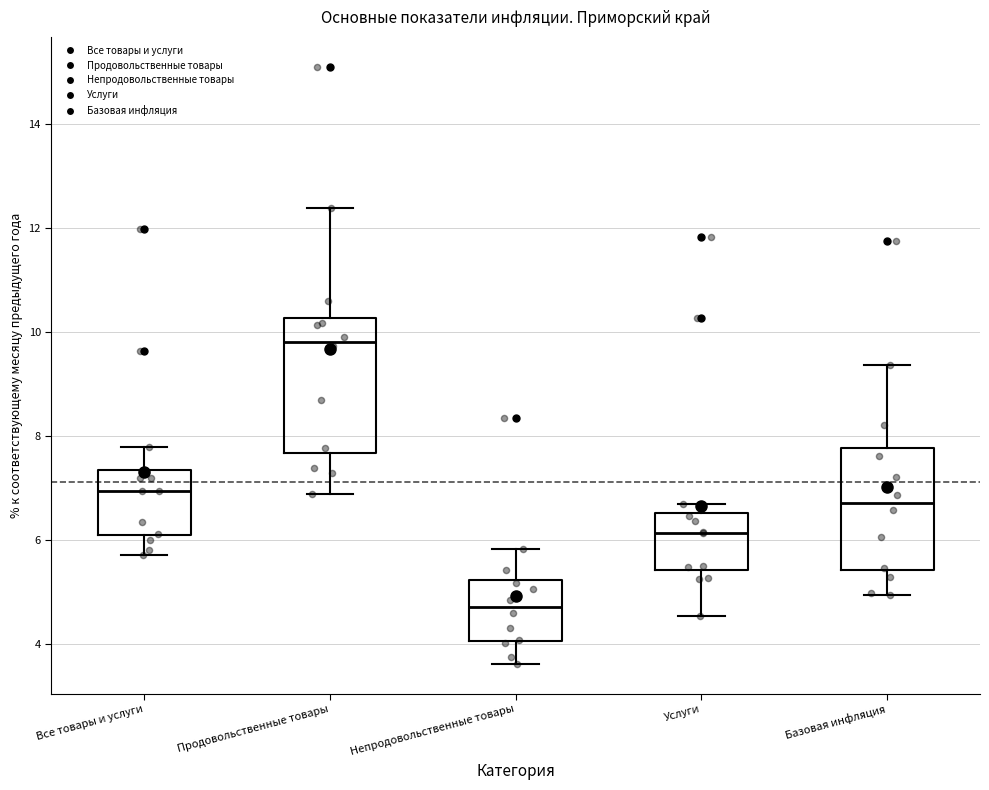

Where does the upper whisker of the box for Продовольственные товары end on the y-axis? The values are not printed on the chart, so give them approximately, as read against the axis.

12.4